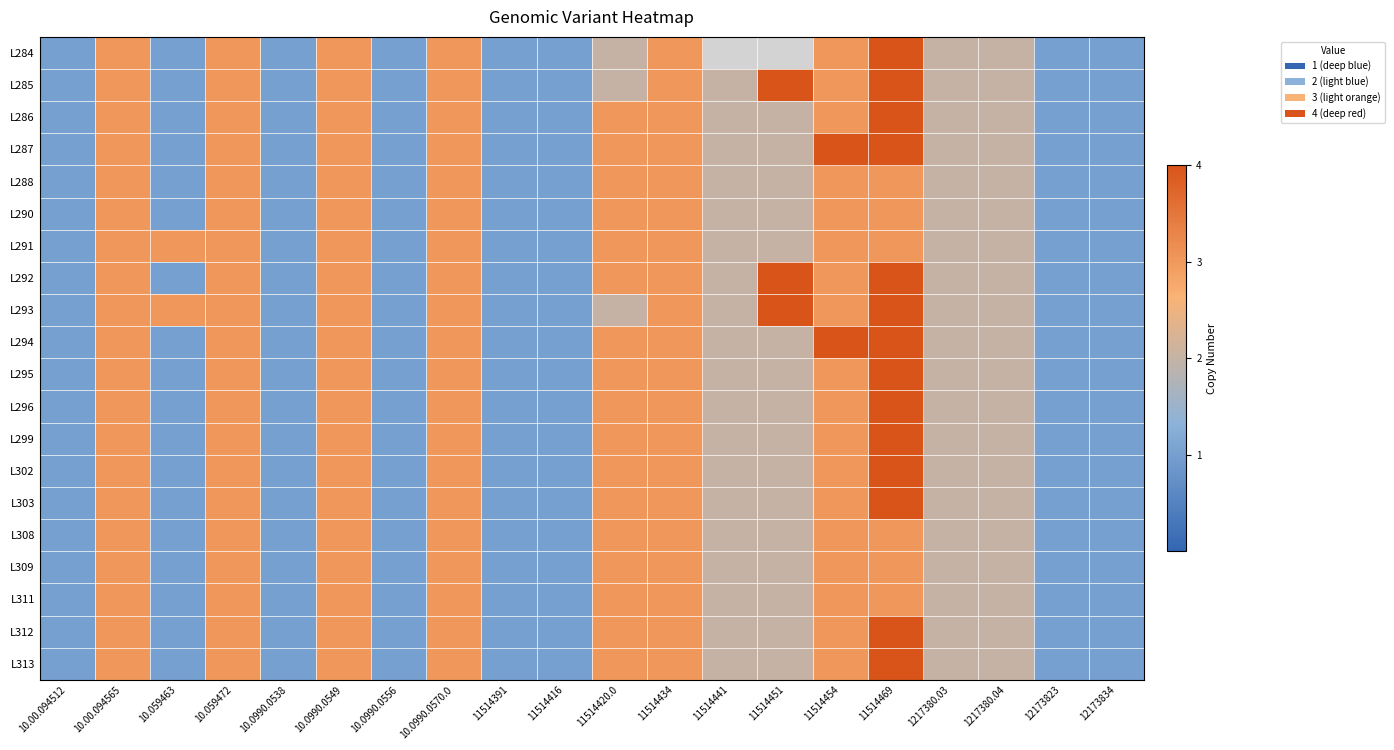

Between 12173834 and 11514469, which is larger?

11514469